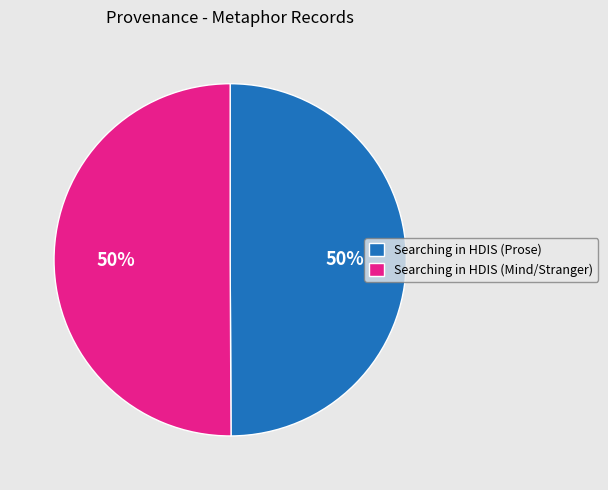

Combined, do Searching in HDIS (Mind/Stranger) and Searching in HDIS (Prose) account for over 50%?

Yes